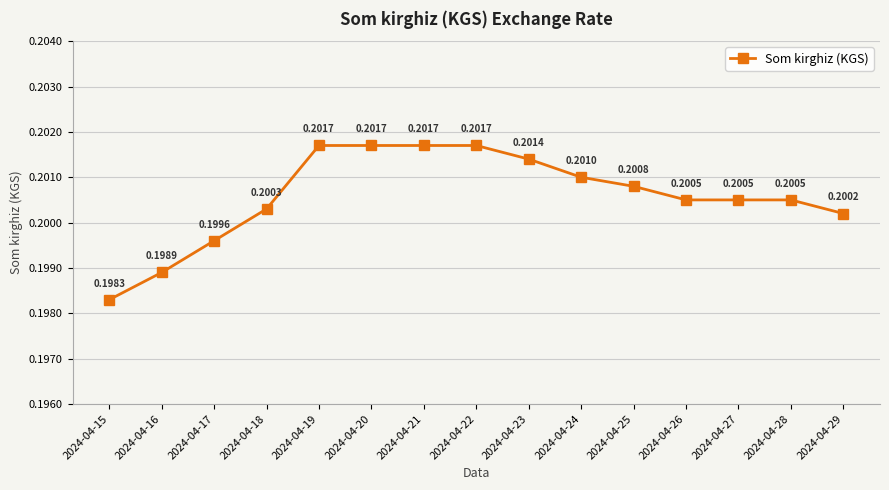

Which has a higher value, 2024-04-27 or 2024-04-23?

2024-04-23